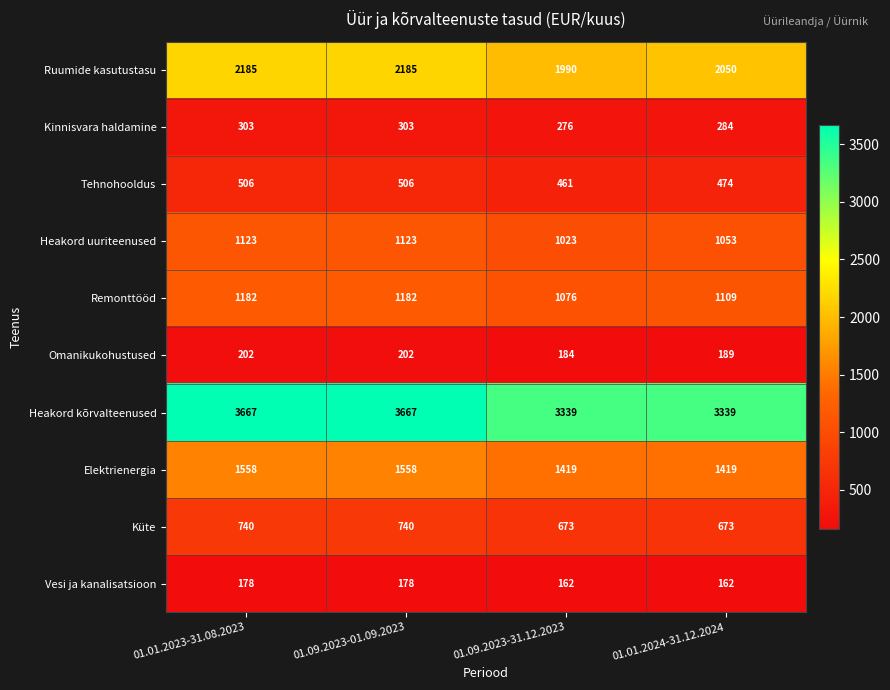

Read the Kinnisvara haldamine value at 01.01.2024-31.12.2024, to the nearest 10.

280